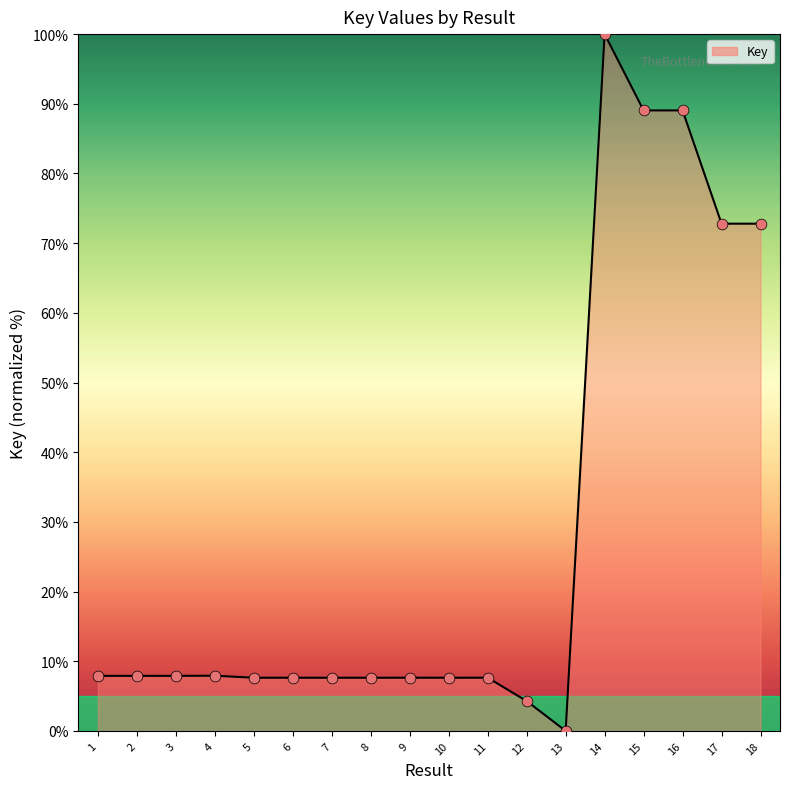

What is the change in value from 8 to 16?

+81.4